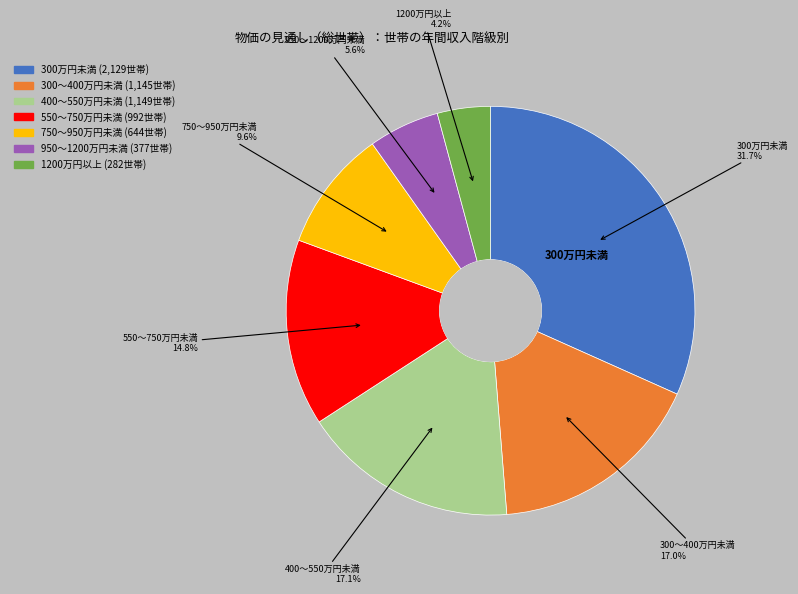

How much of the chart is everything except 750～950万円未満?

90.4%